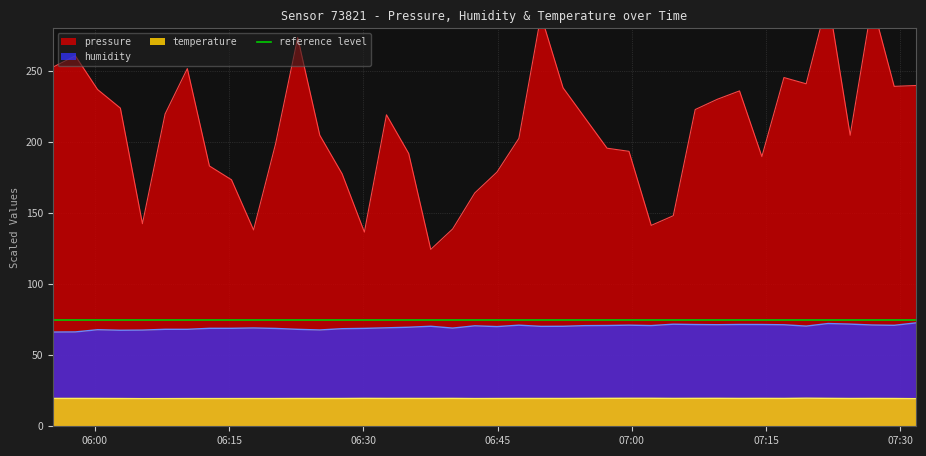

What is the approximate value of pressure at 2022-09-09T07:09:33?

230.0